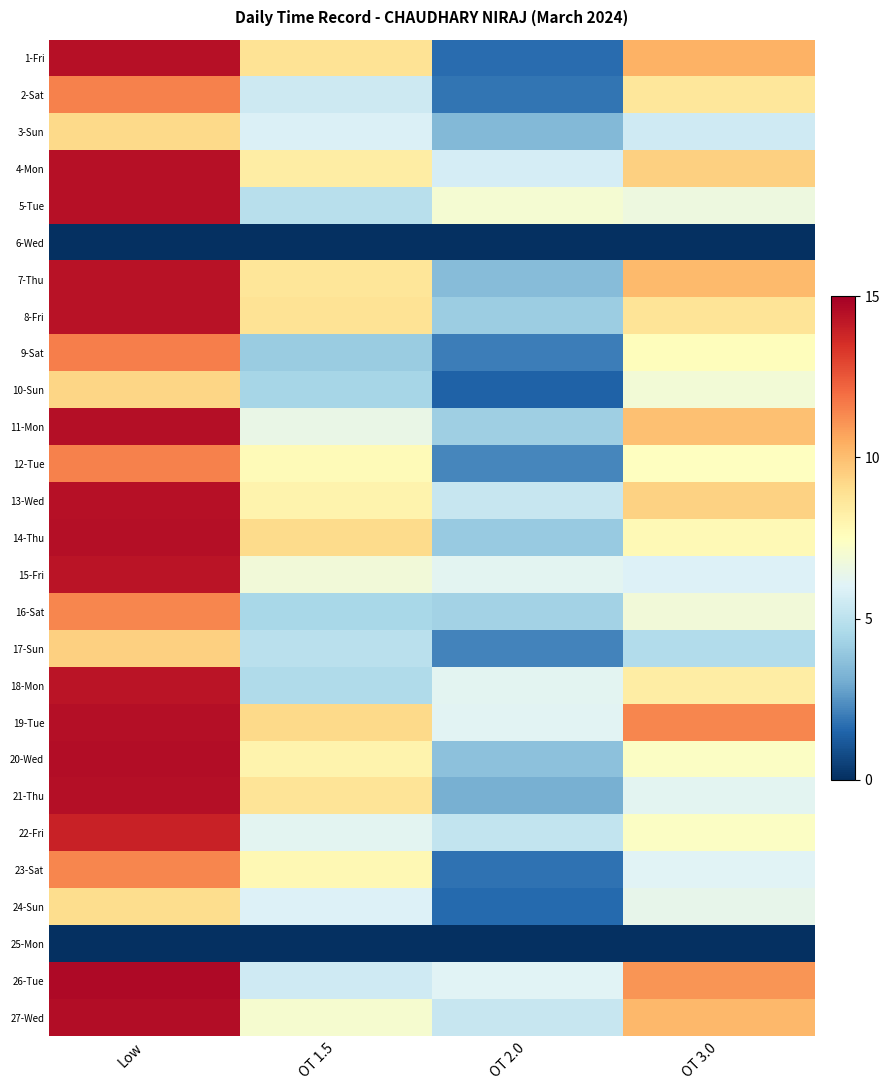

How many data points does each series have?

4